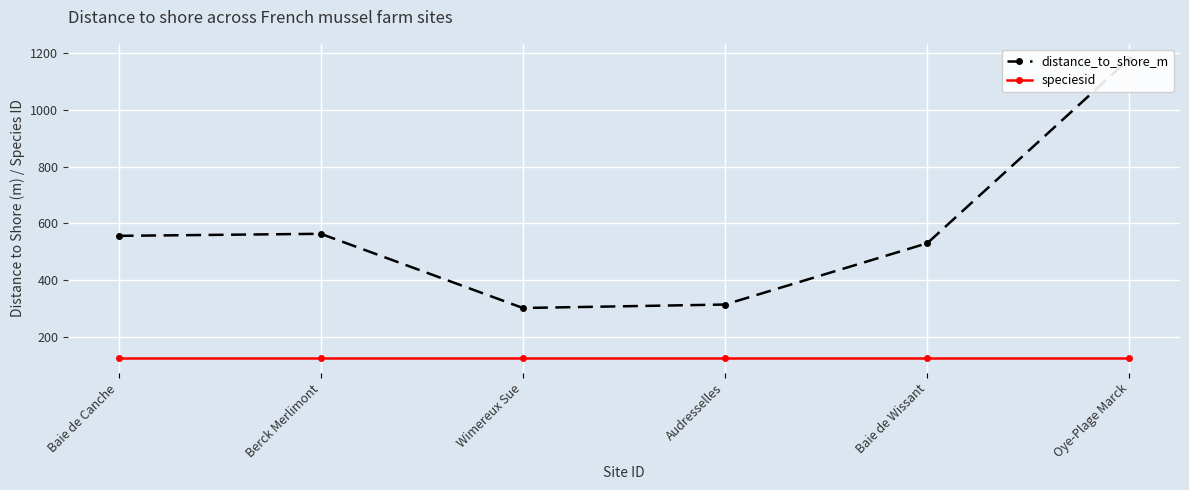

How many values in the distance_to_shore_m series exceed 556?

3